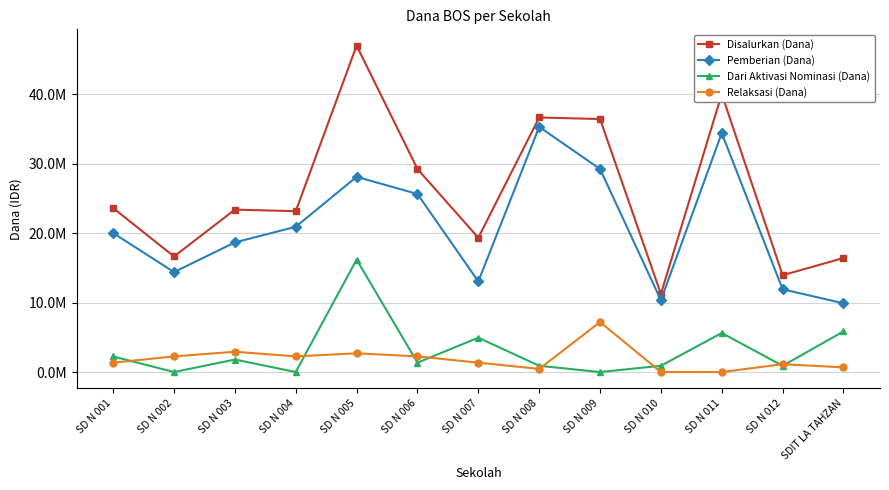

Does the chart have visible grid lines?

Yes